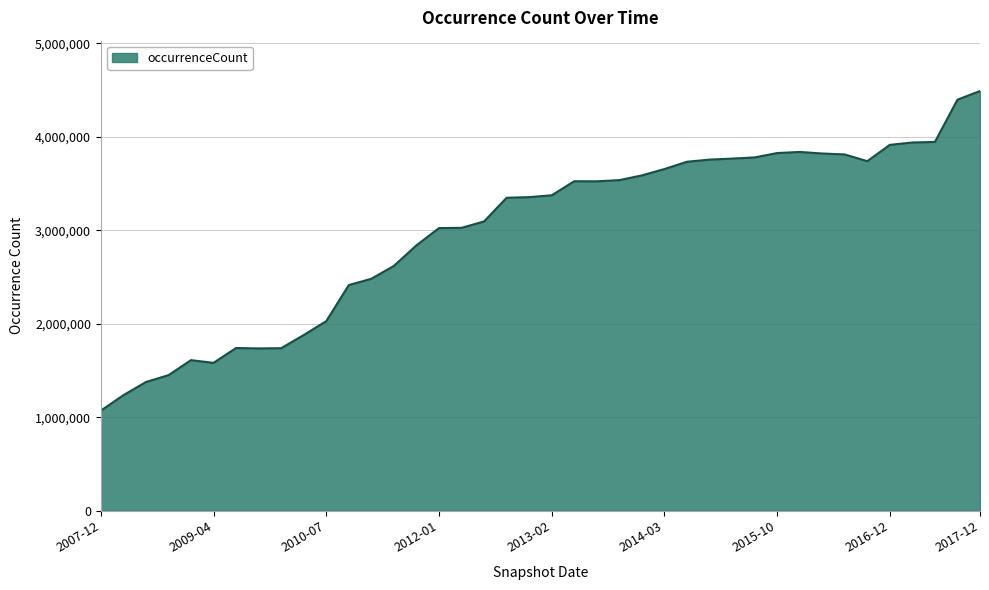

What is the difference between the maximum and minimum values?

3418830